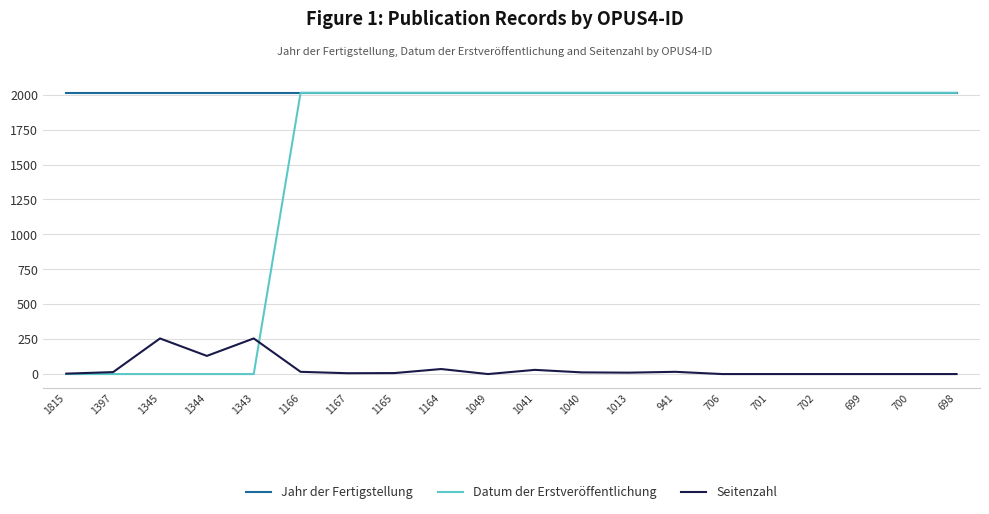

True or false: Seitenzahl has more than 2 points higher than both neighbors.

True